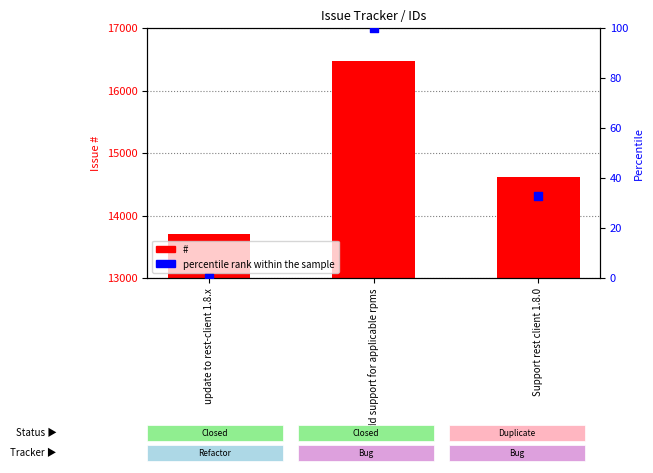

Which series has the largest total across all categories?

#